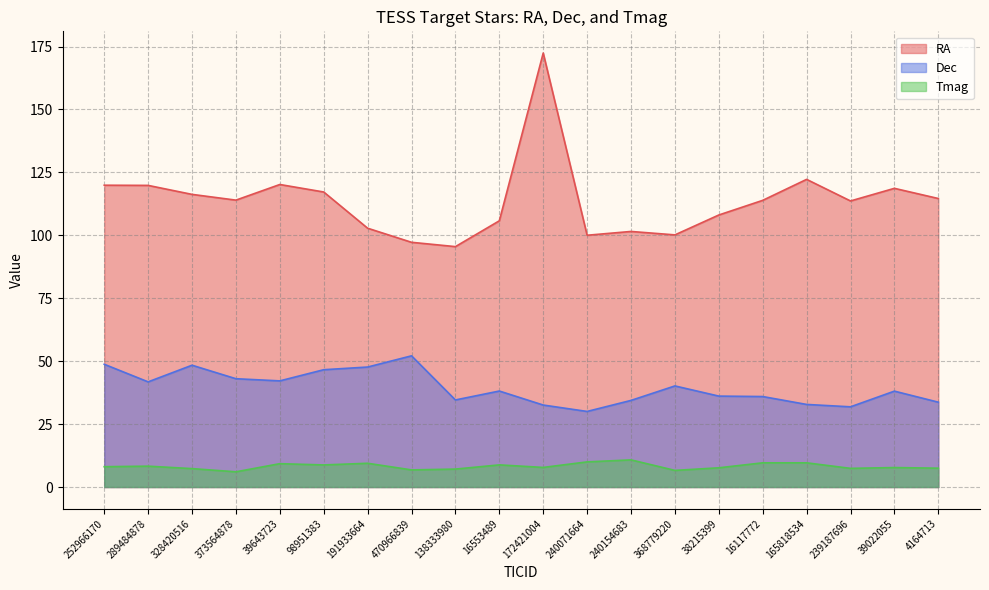

True or false: RA and Tmag intersect in this chart.

False